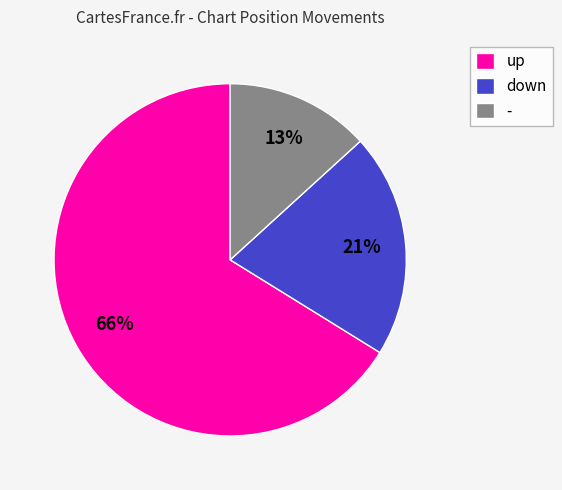

True or false: up accounts for 56% of the total.

False